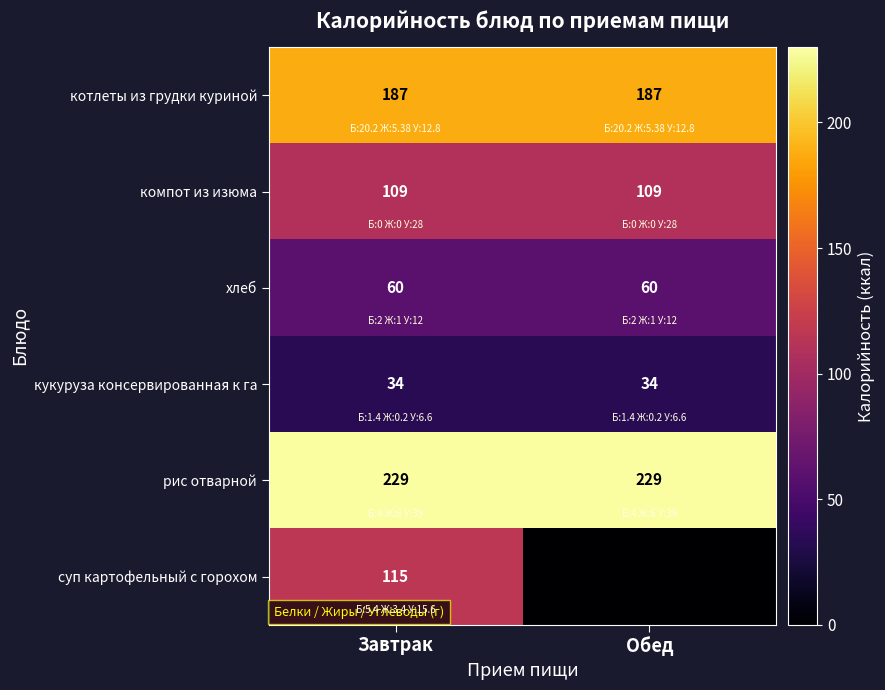

Read the компот из изюма value at Завтрак.

109